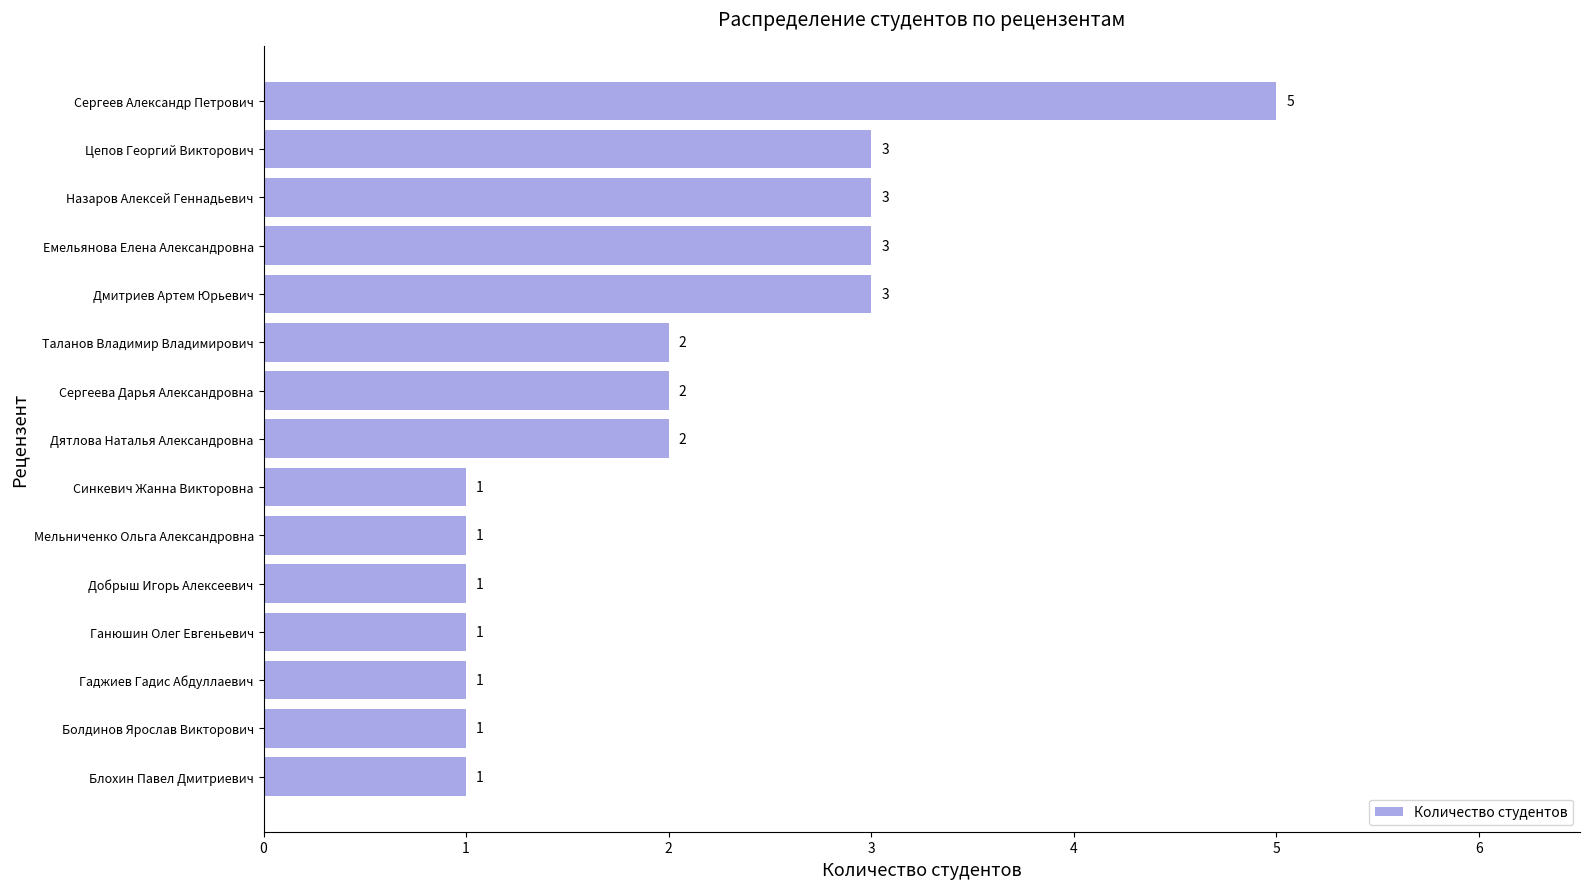

What is the sum of all values?

30